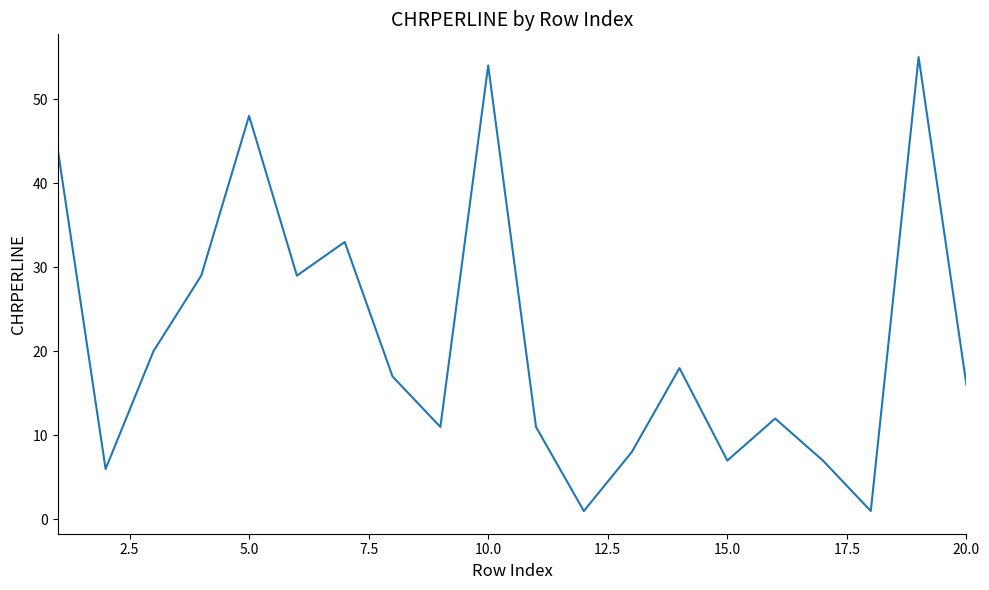

What is the maximum value shown in the chart?

55